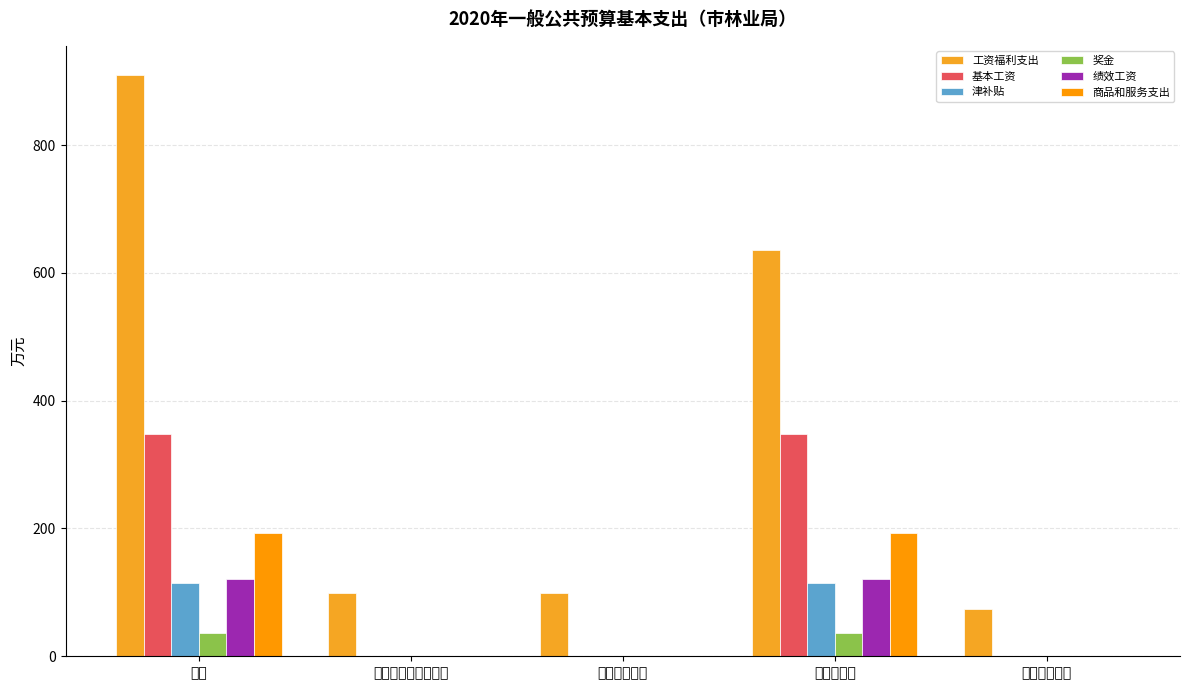

What is the spread (max minus min) of values at 农林水支出?

600.1